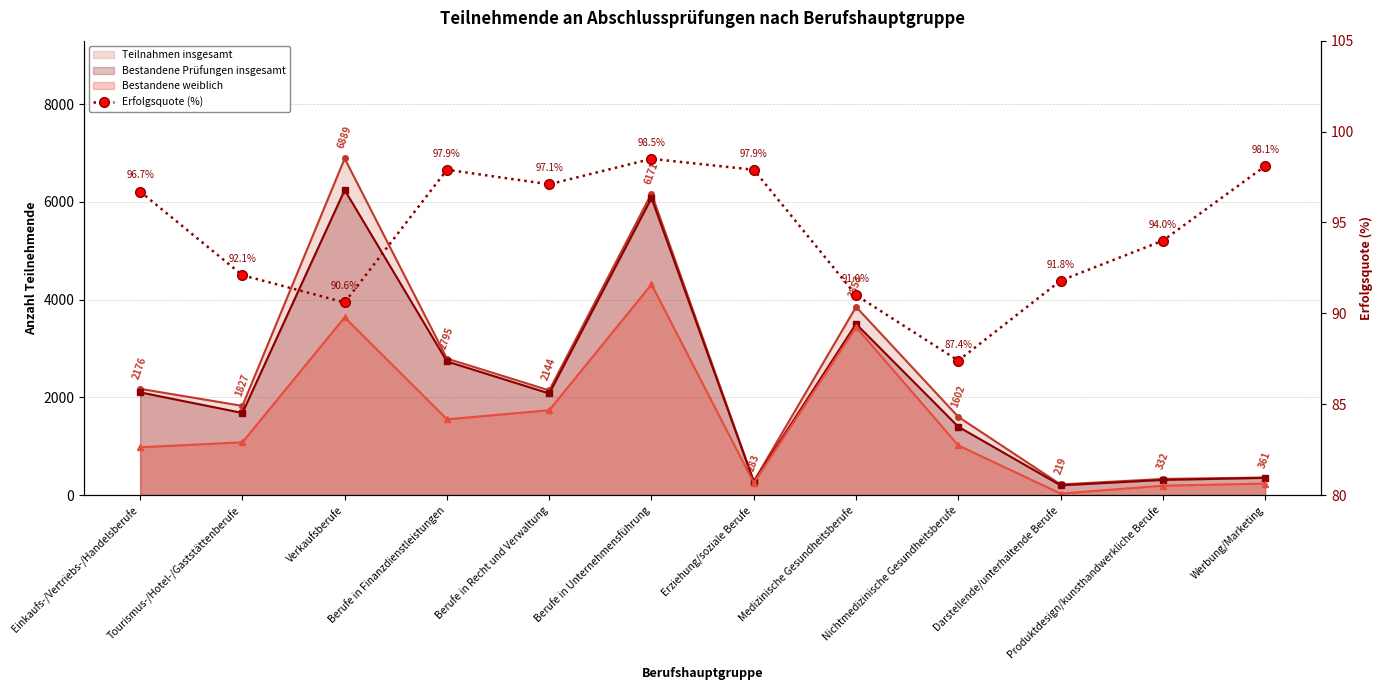

What is the difference between the maximum and minimum values?

11.1